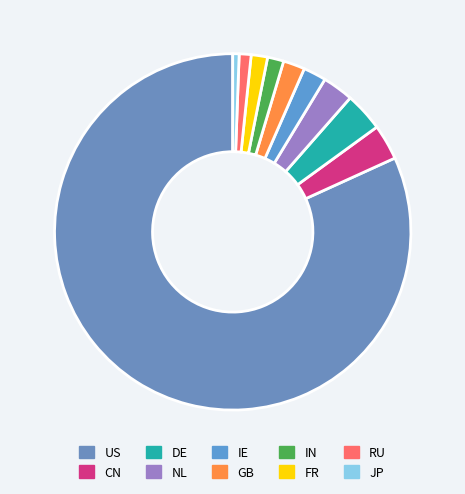

Is it true that IE is 9% of the pie?

False